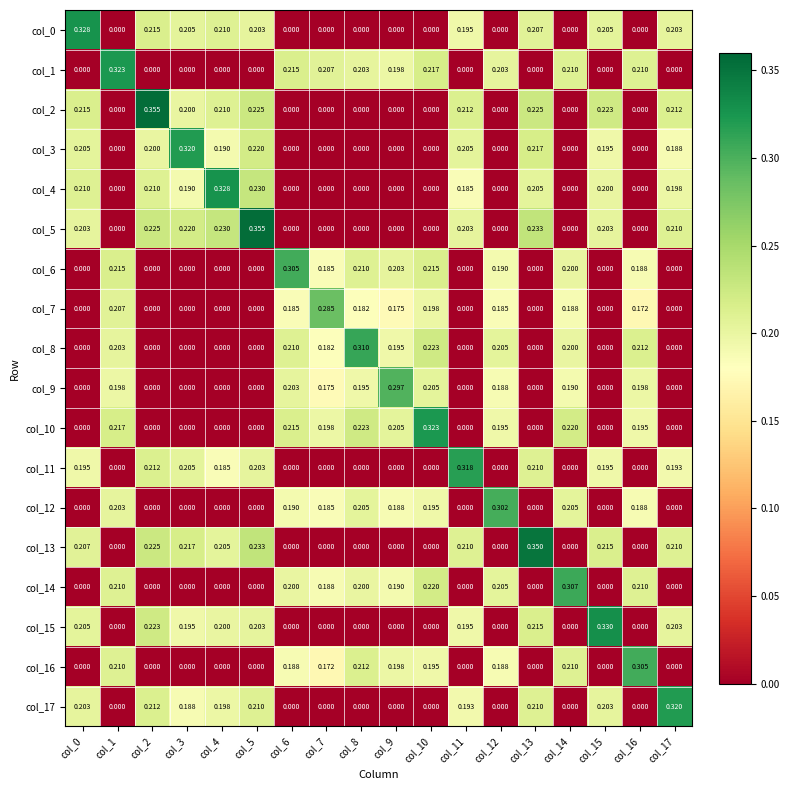

Is the value of col_10 at col_9 greater than the value of col_5 at col_3?

No